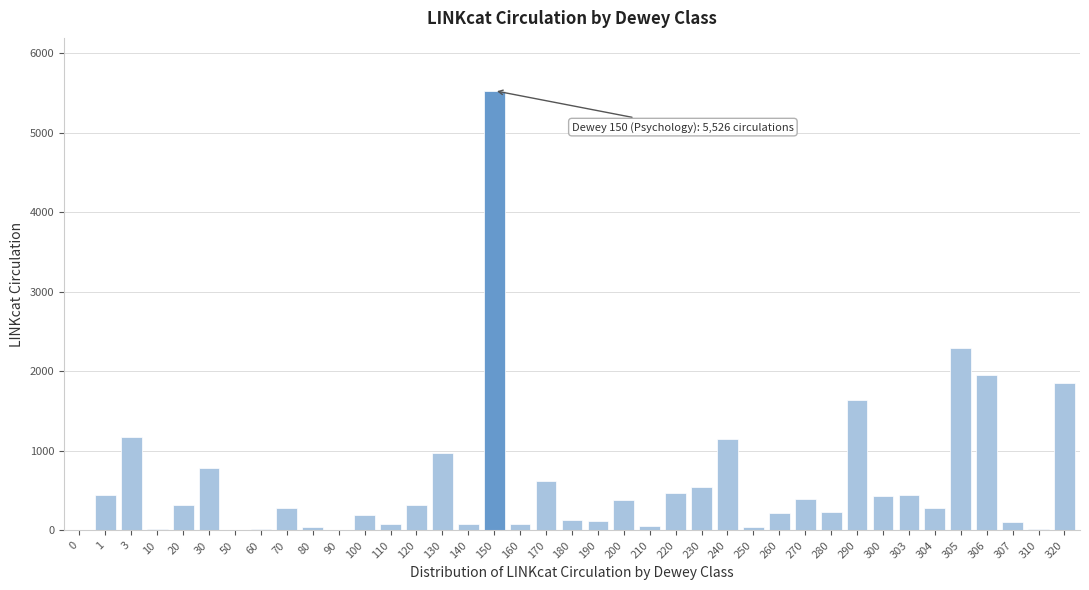

Which category has the highest value across all series?

150